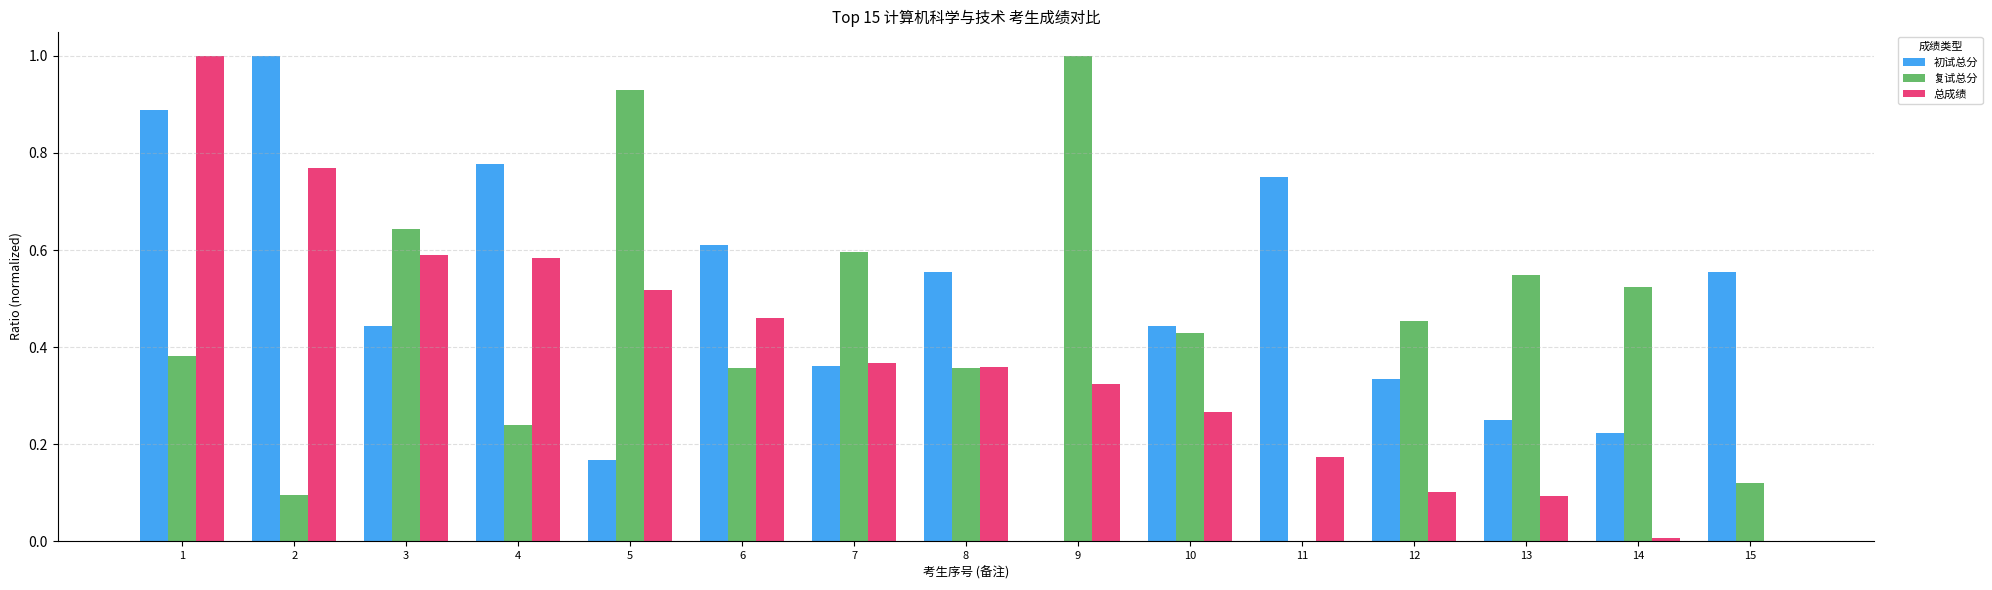

What is the maximum value for 复试总分?

1.0